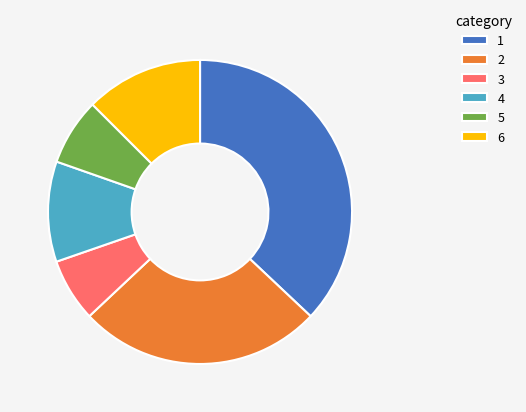

Which category has the biggest portion of the pie?

1